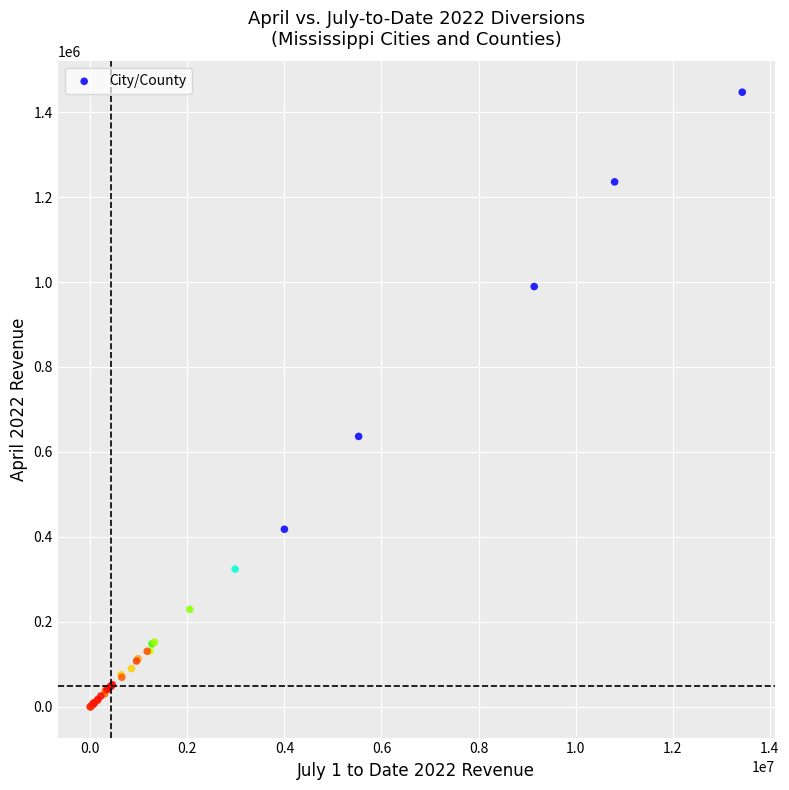

What Y value in the scatter plot is closest to 723436?

636634.0